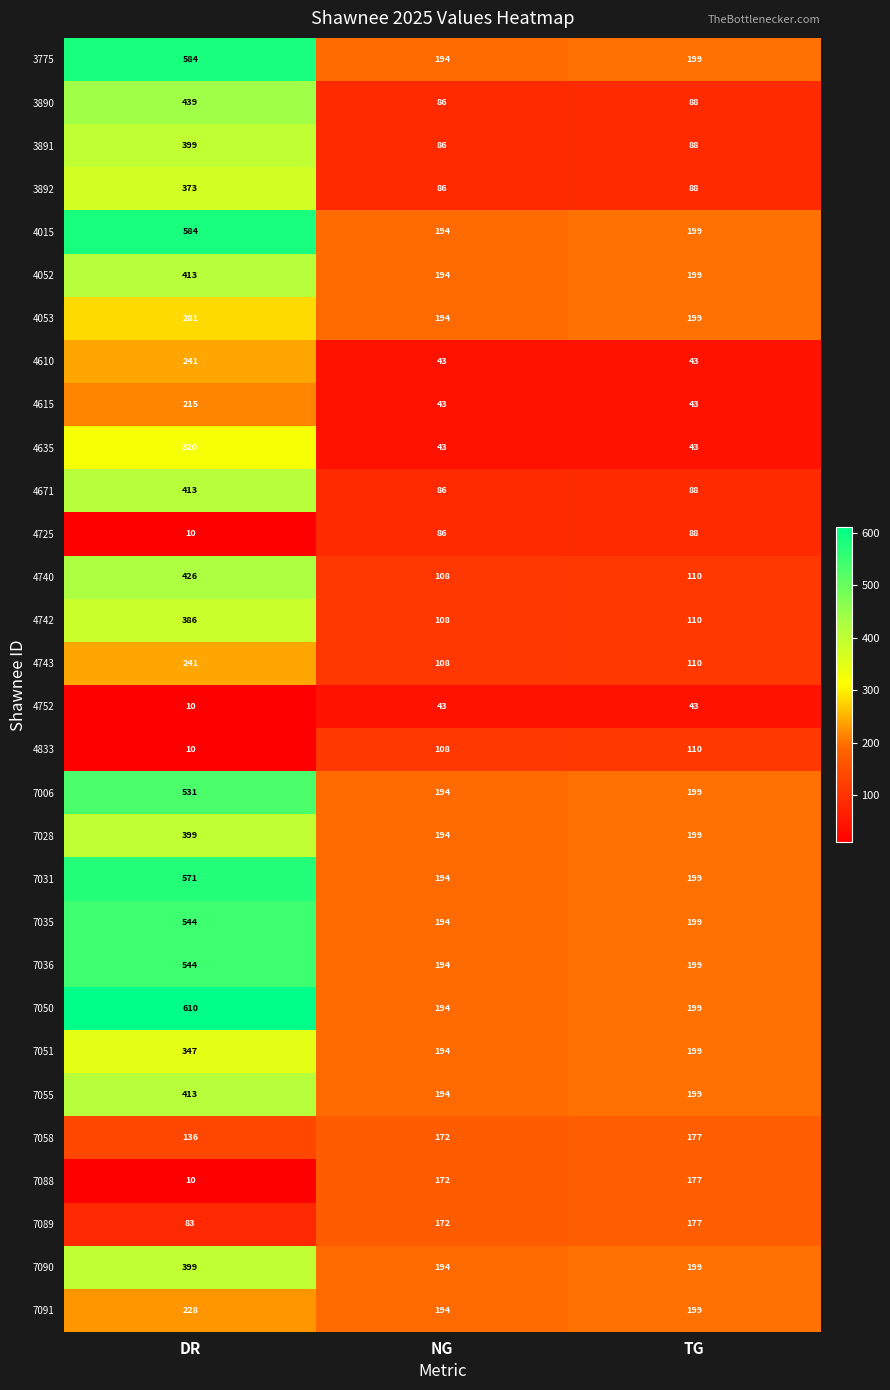

Which series has the widest spread of values?

7050